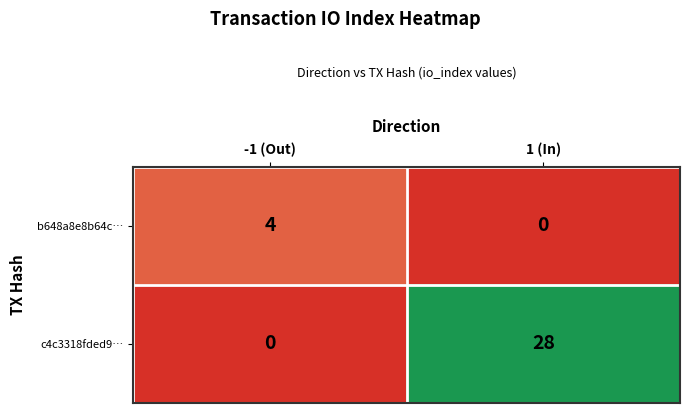

The c4c3318fded9… series shows 28 at 1 (In). True or false?

True